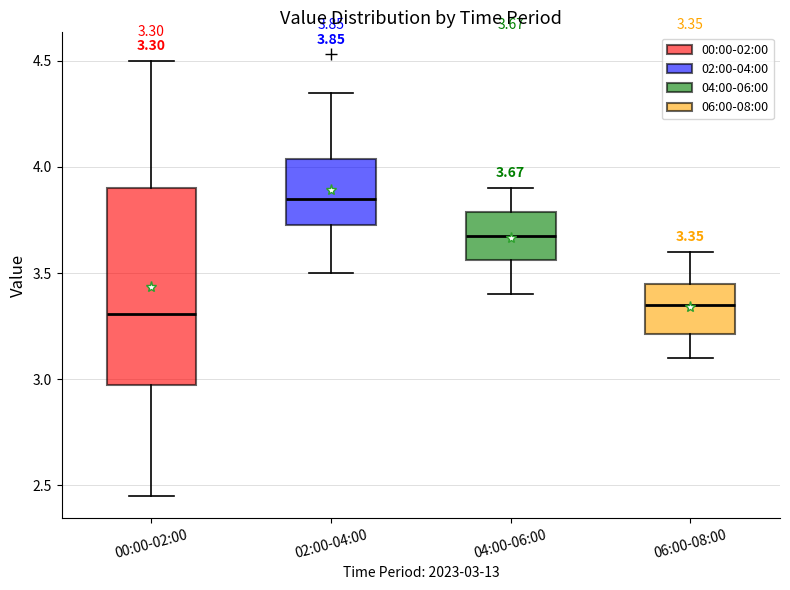

Comparing the boxes themselves (not the whiskers), which one is the tallest?

00:00-02:00